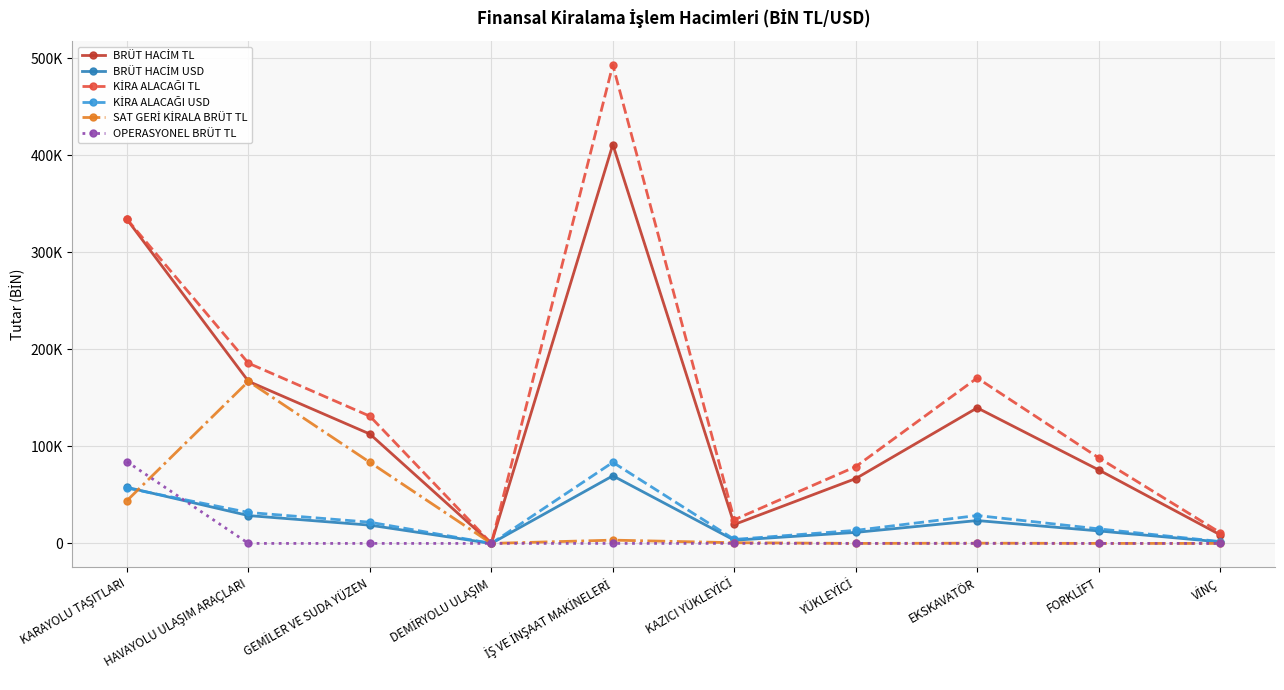

True or false: KİRA ALACAĞI USD has more than 1 points higher than both neighbors.

True